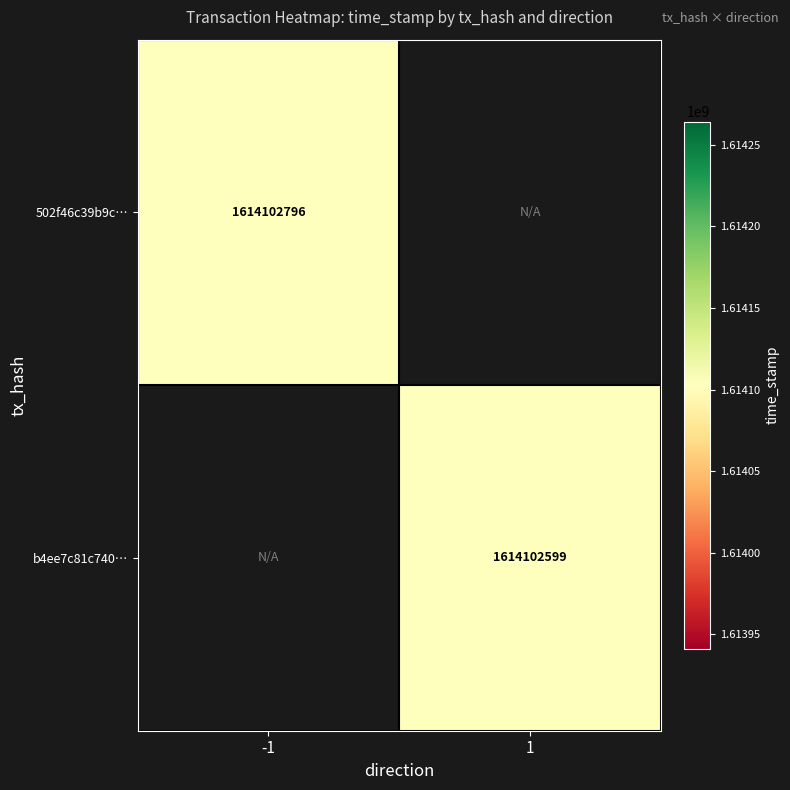

The value of 502f46c39b9c85f6d1e48cb317a65230827329b at -1 is 1614102796. True or false?

True